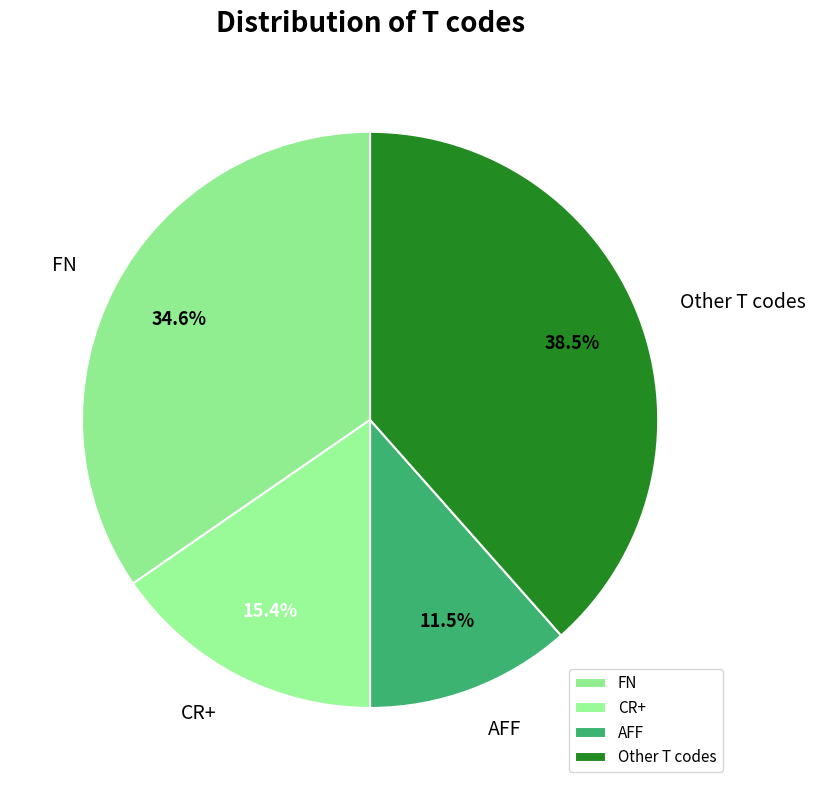

What is the total percentage of AFF and Other T codes?

50.0%